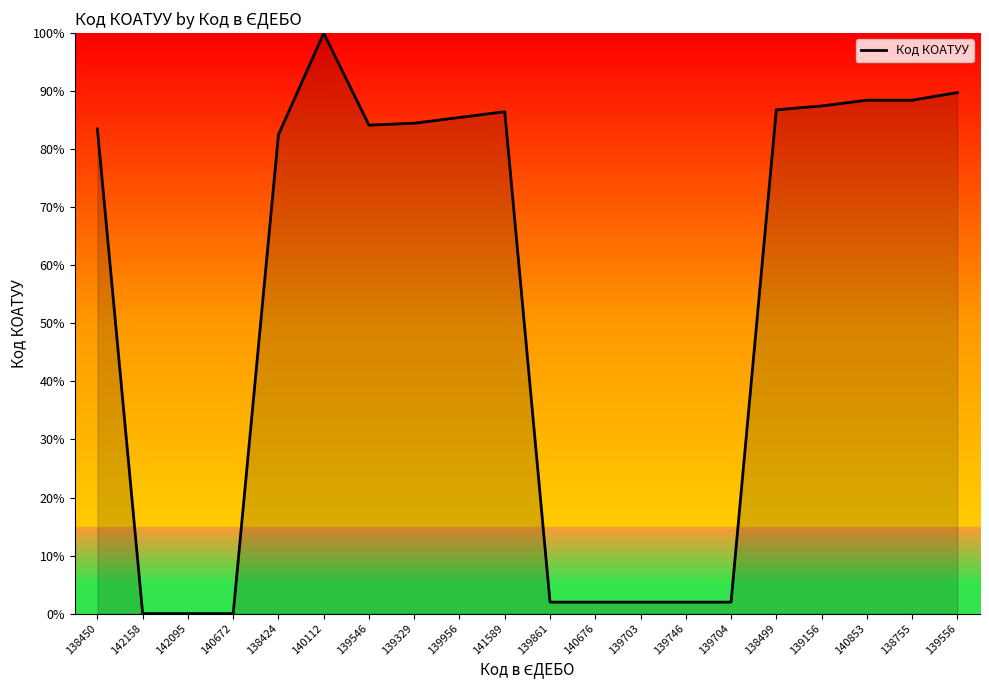

What is the sum of all values?

1057.4